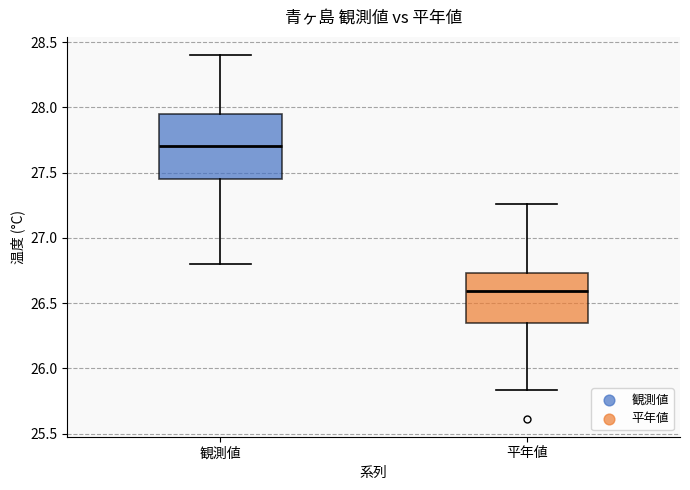

Which box's median line is the lowest?

平年値